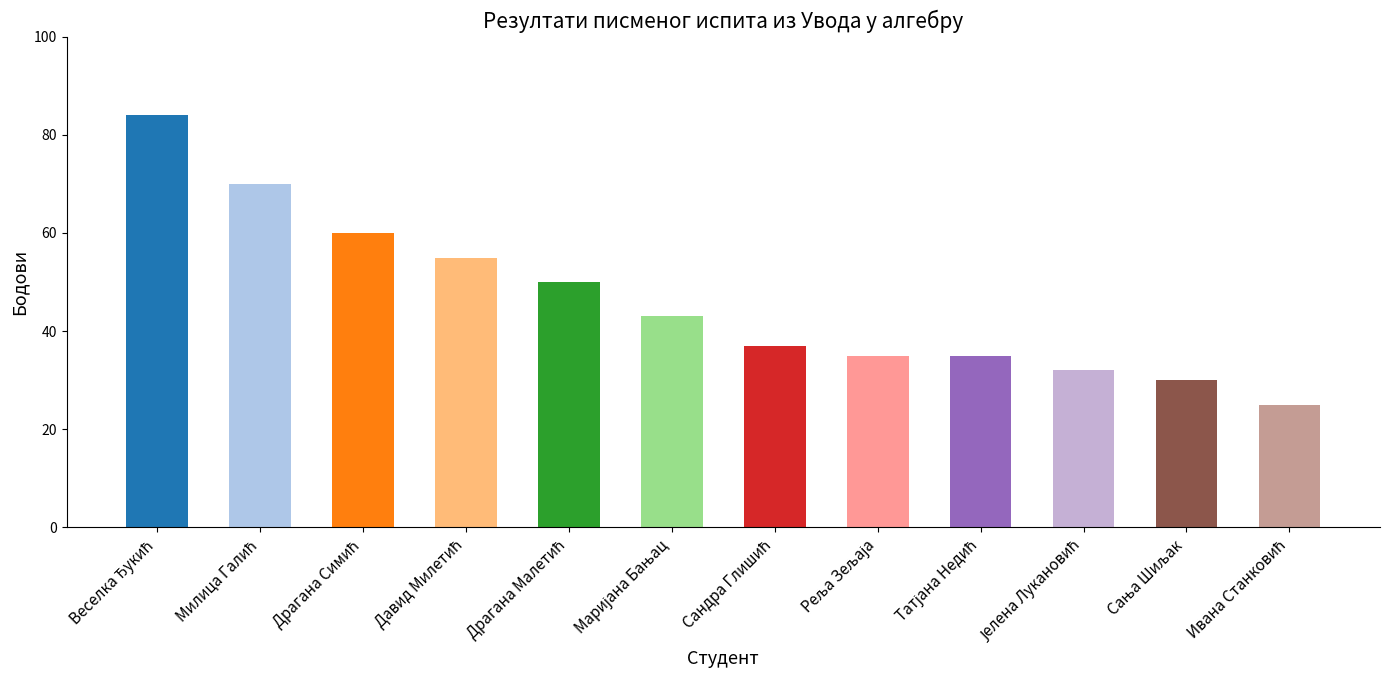

What is the difference between the maximum and minimum values?

59